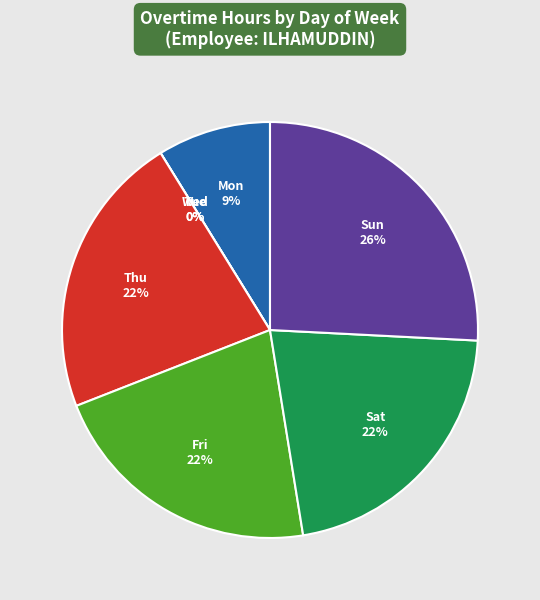

Which category has the smallest portion of the pie?

Tue